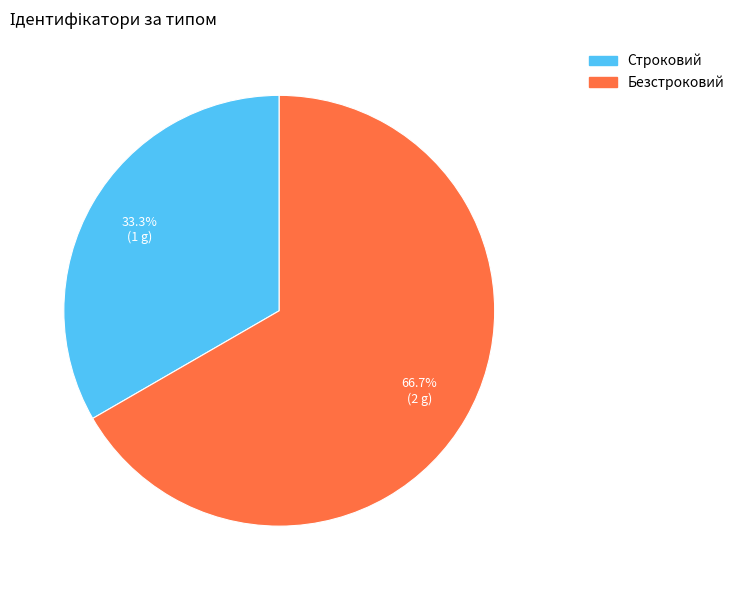

What percentage is the Строковий slice, to the nearest percent?

33%